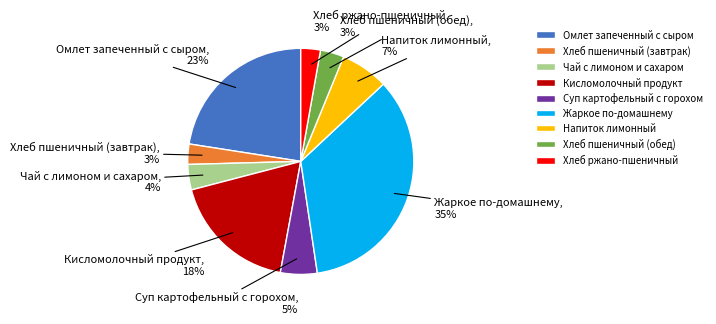

The Напиток лимонный slice represents 7% of the pie. True or false?

True